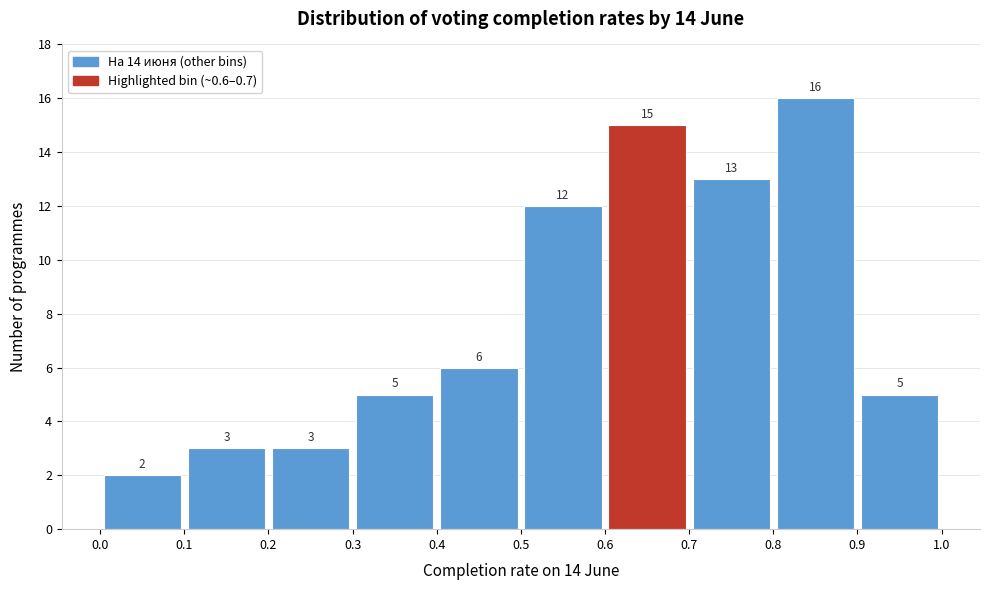

Over which range of the x-axis is the bar tallest?

0.8 to 0.9